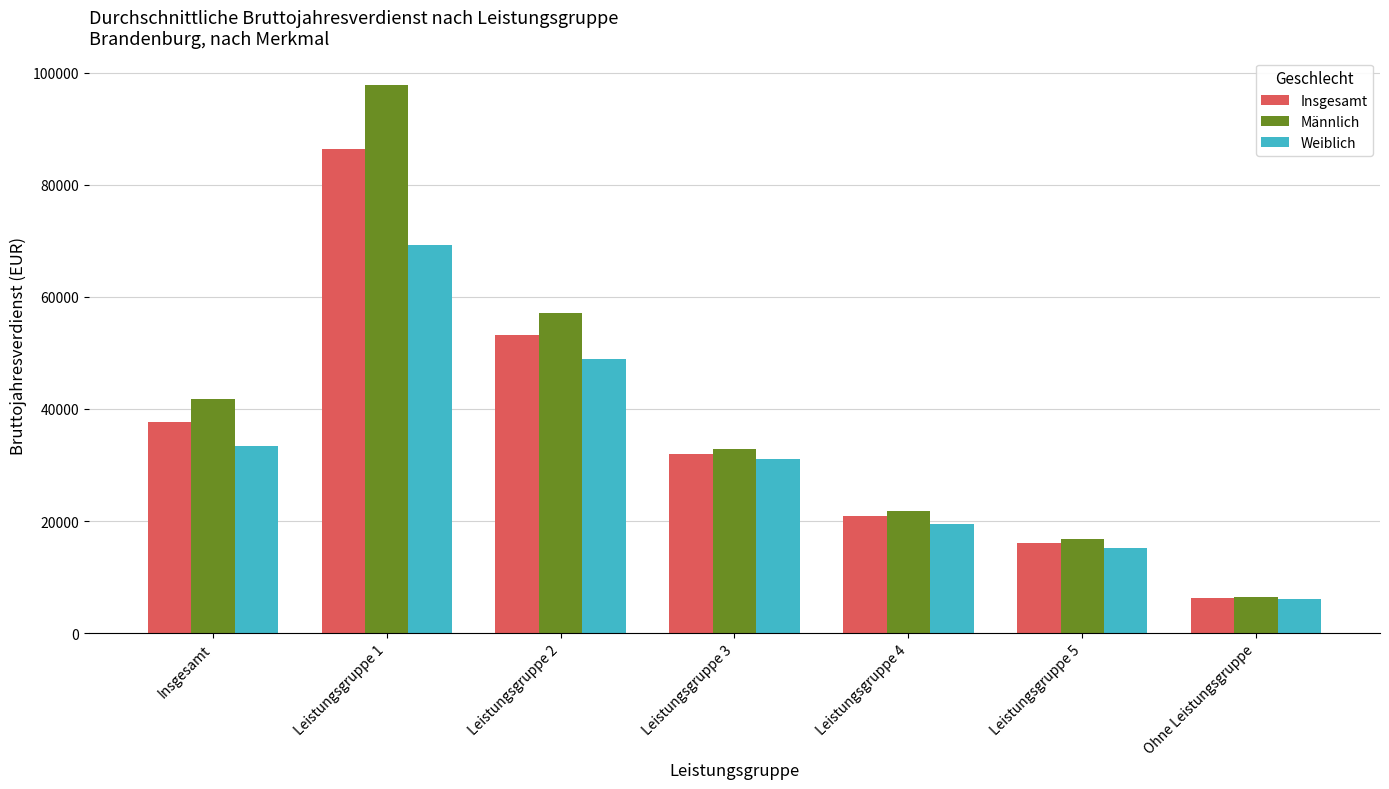

Is it true that Weiblich equals 19520 at Leistungsgruppe 4?

True